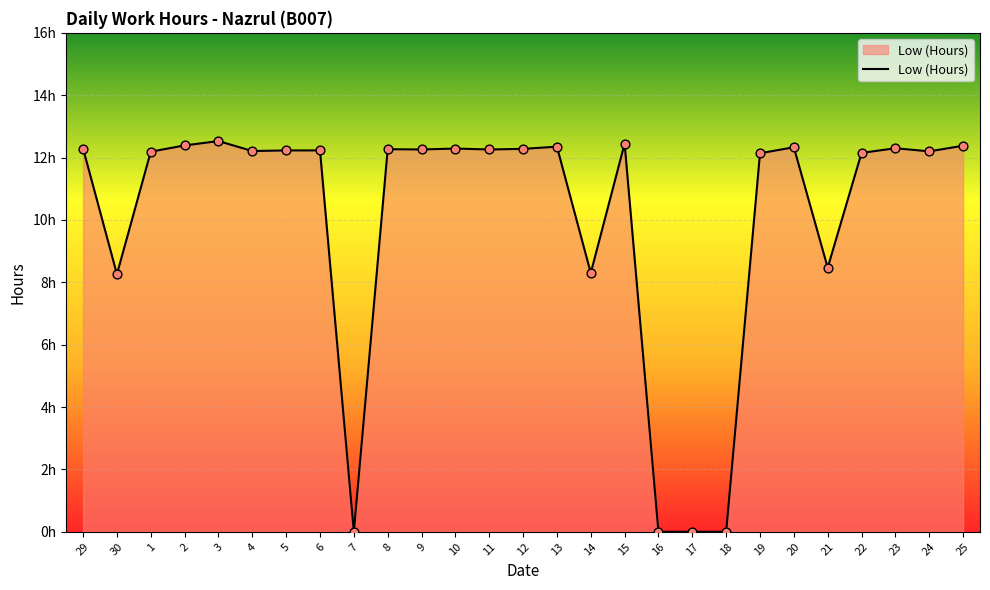

Is this an area chart (filled region under the line)?

Yes